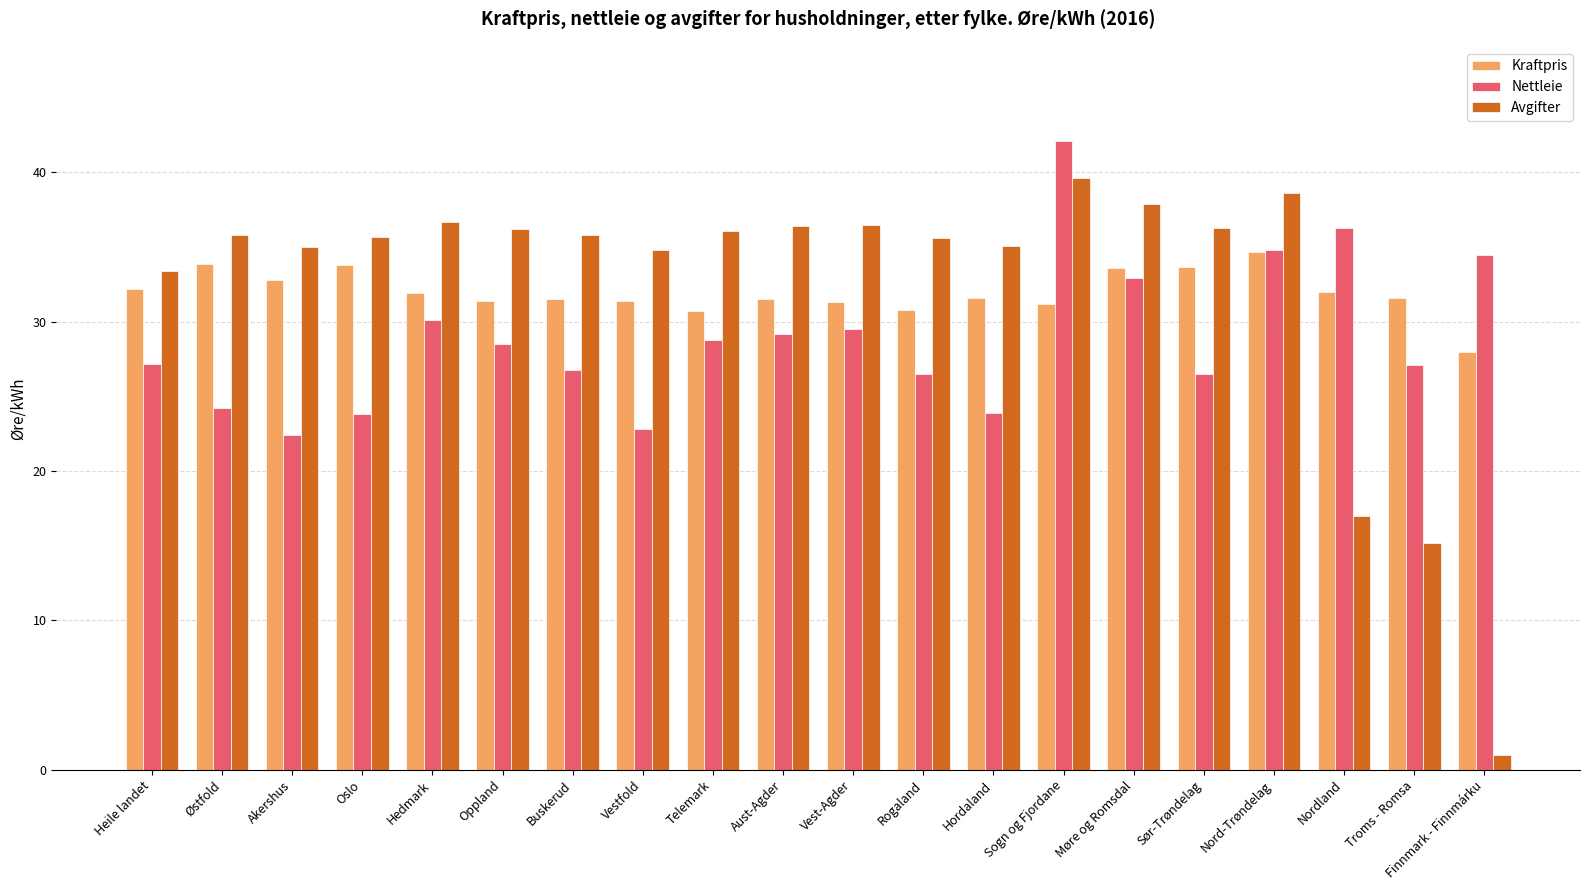

What is the difference between the maximum and minimum values in the Nettleie series?

19.7